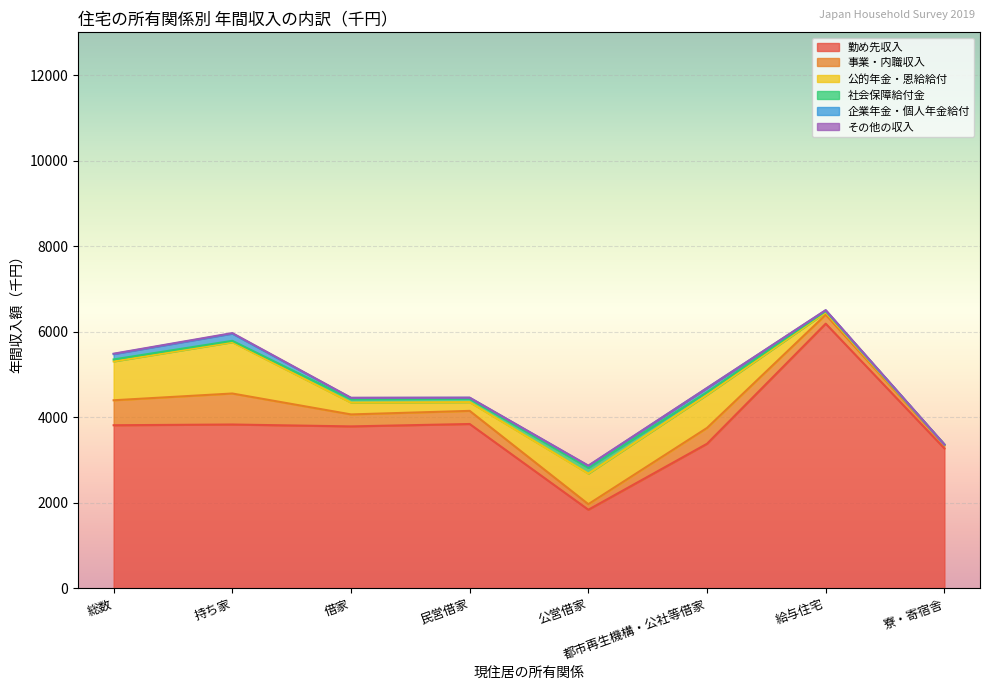

True or false: 勤め先収入 and 公的年金・恩給給付 intersect in this chart.

False